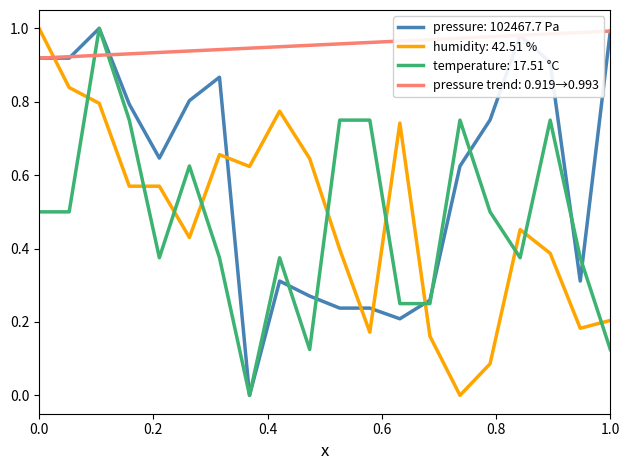

Which series has the largest total across all categories?

pressure trend: 0.919→0.993